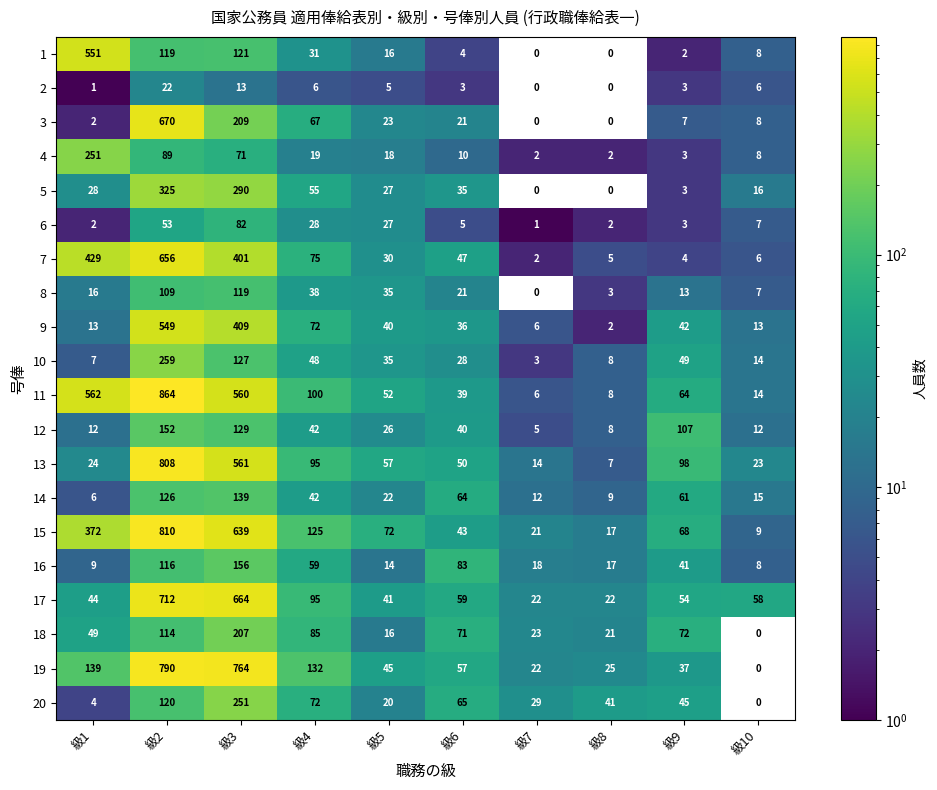

At which label is 20 closest to 125?

級2